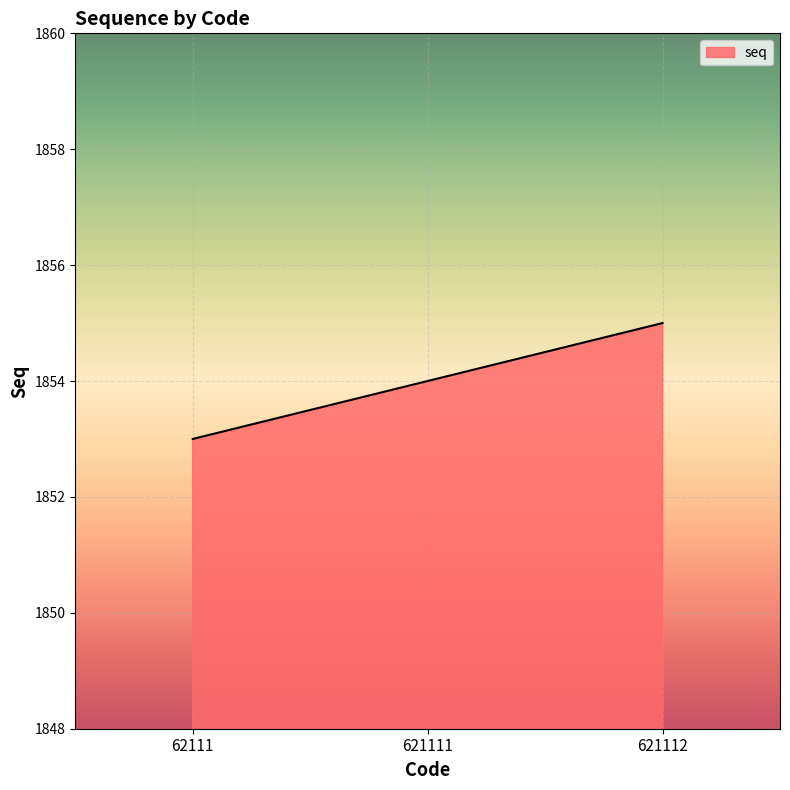

What is the approximate value at 621112?

1855